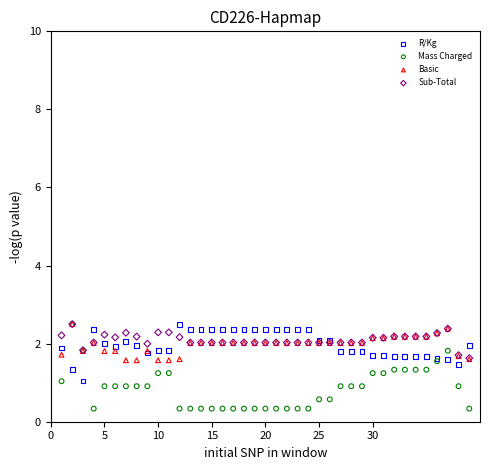

What are all the series names shown in the legend?

R/Kg, Mass Charged, Basic, Sub-Total